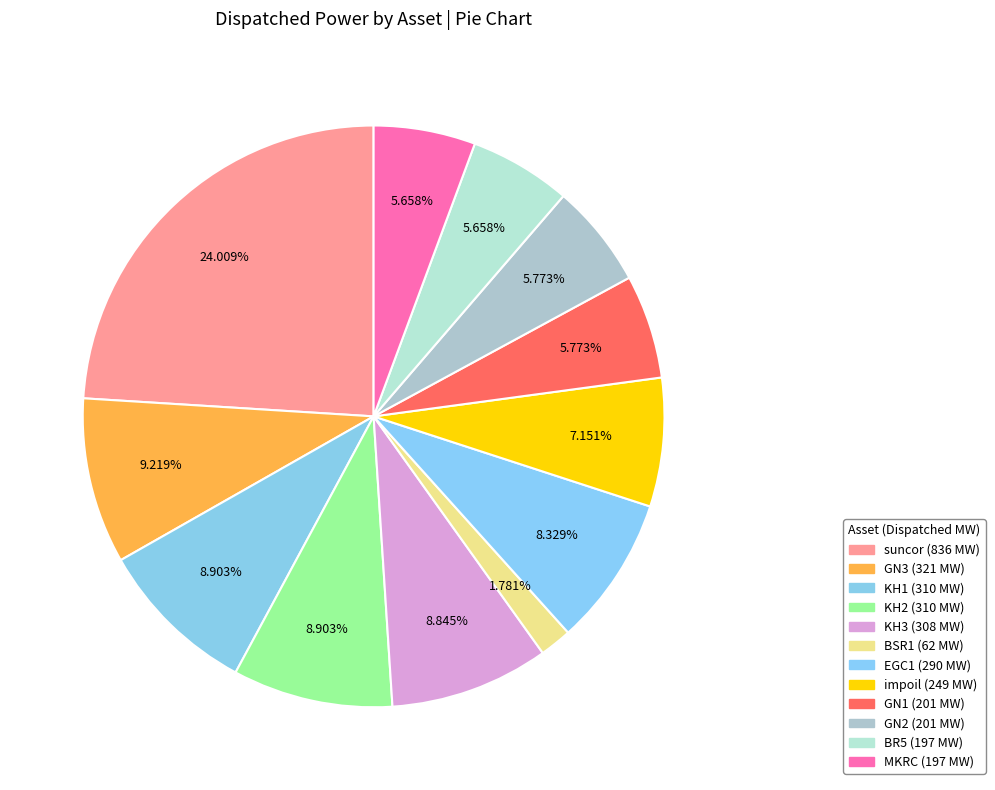

Count the number of slices in the pie.

12